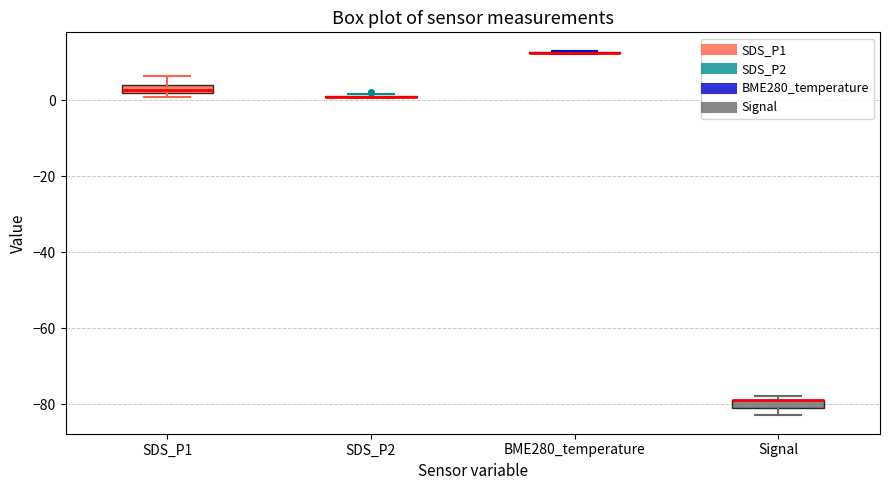

Where does the upper whisker of the box for SDS_P1 end on the y-axis? The values are not printed on the chart, so give them approximately, as read against the axis.

6